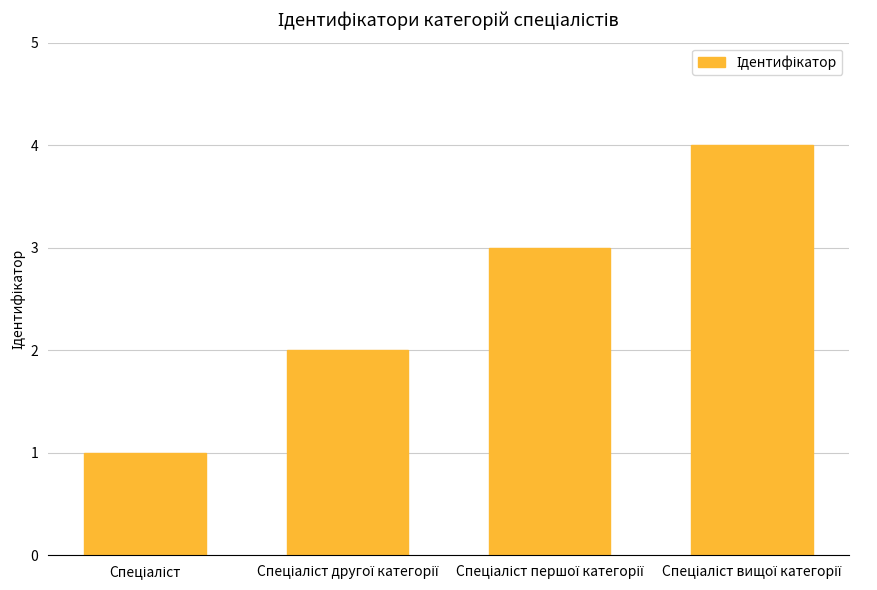

What is the sum of all values?

10